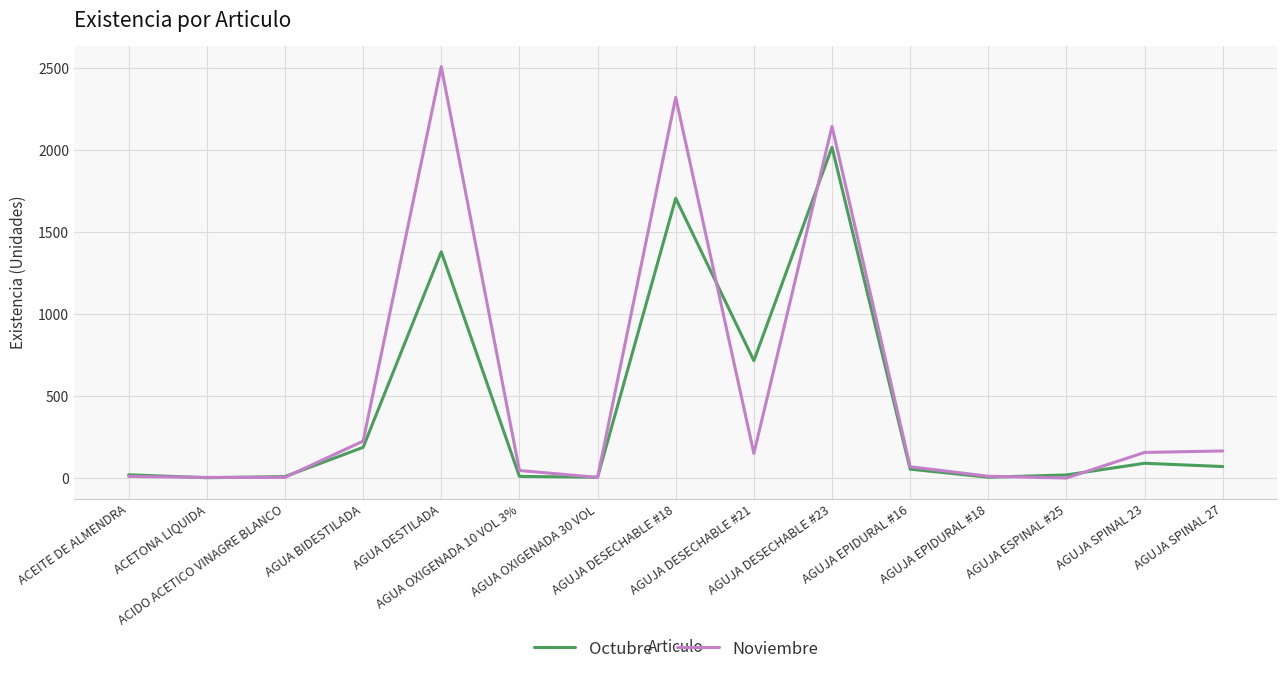

What is the maximum value shown in the chart?

2506